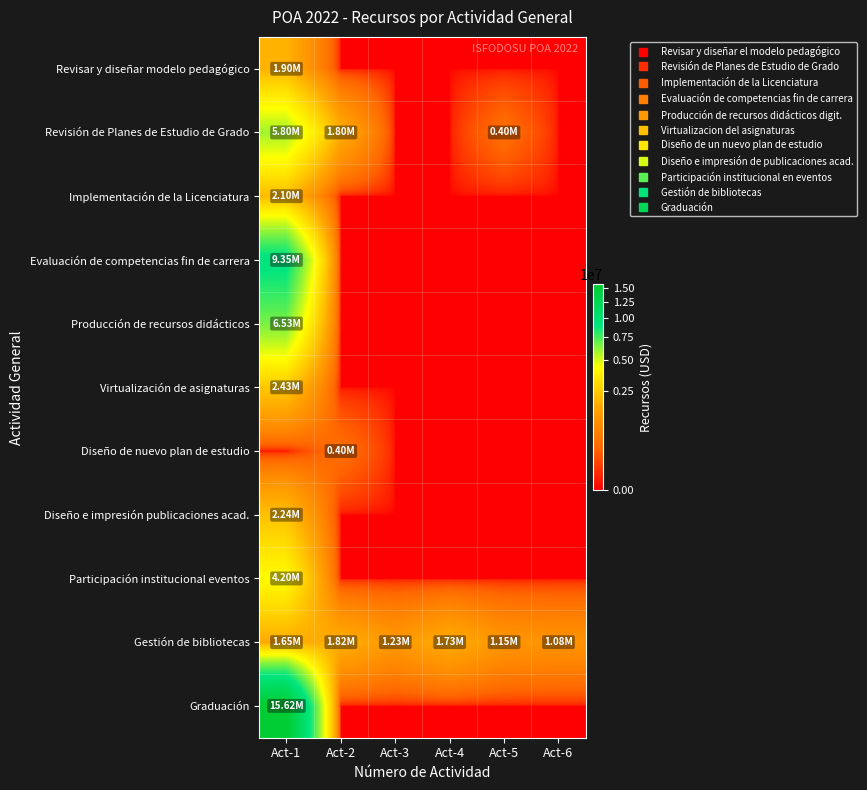

What is the total value across all series at Act-4?

1734093